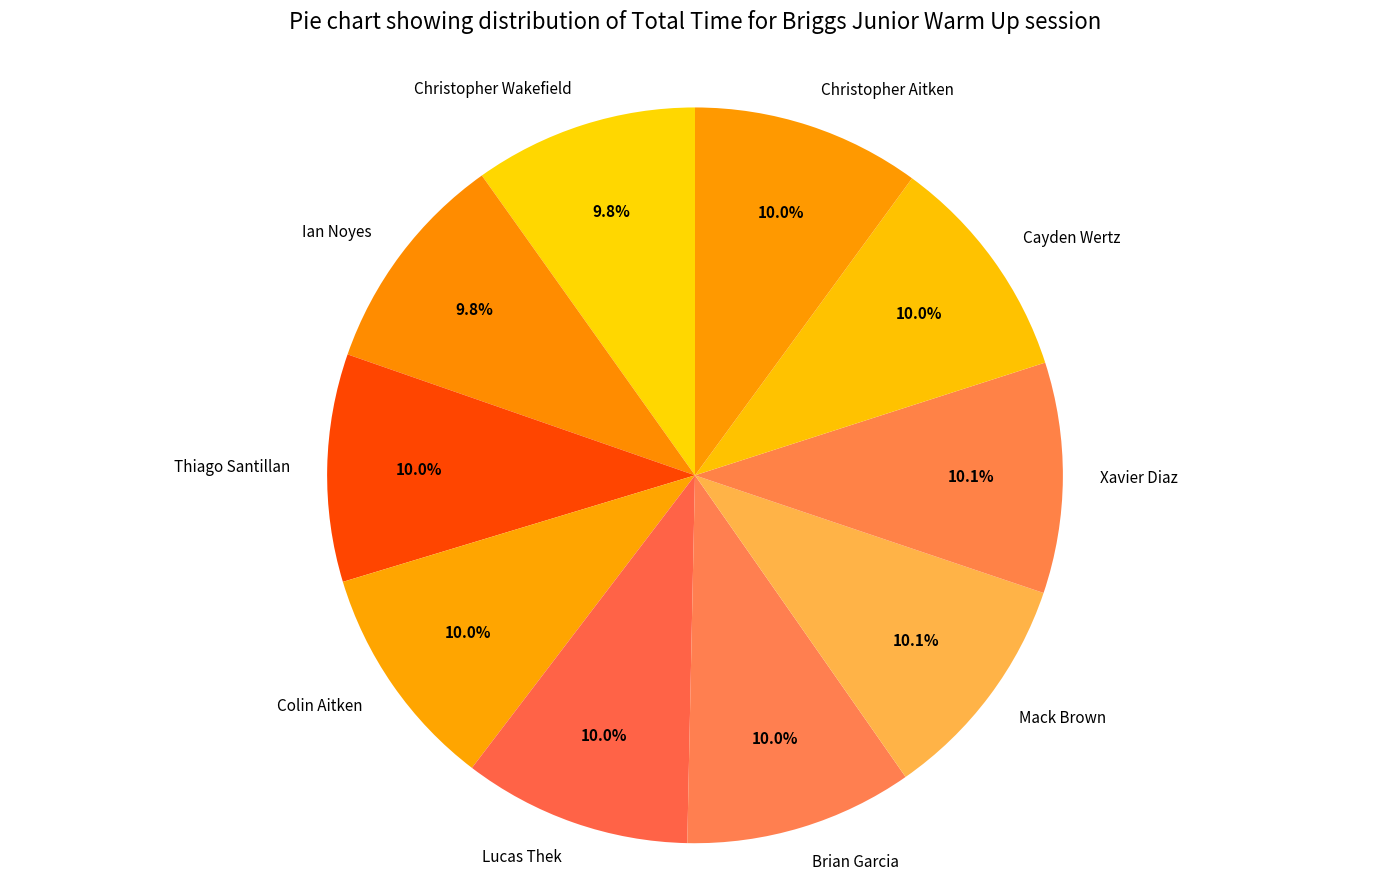

The Mack Brown slice represents 1% of the pie. True or false?

False